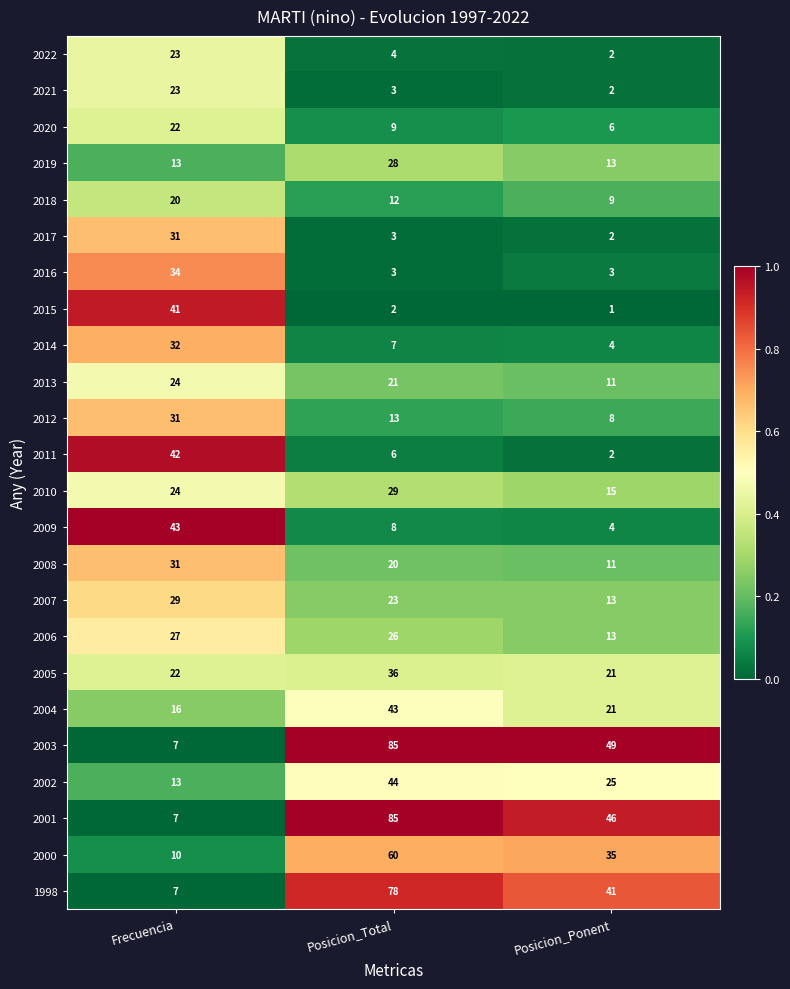

Between Posicion_Total and Posicion_Ponent, which series saw the biggest shift?

2001